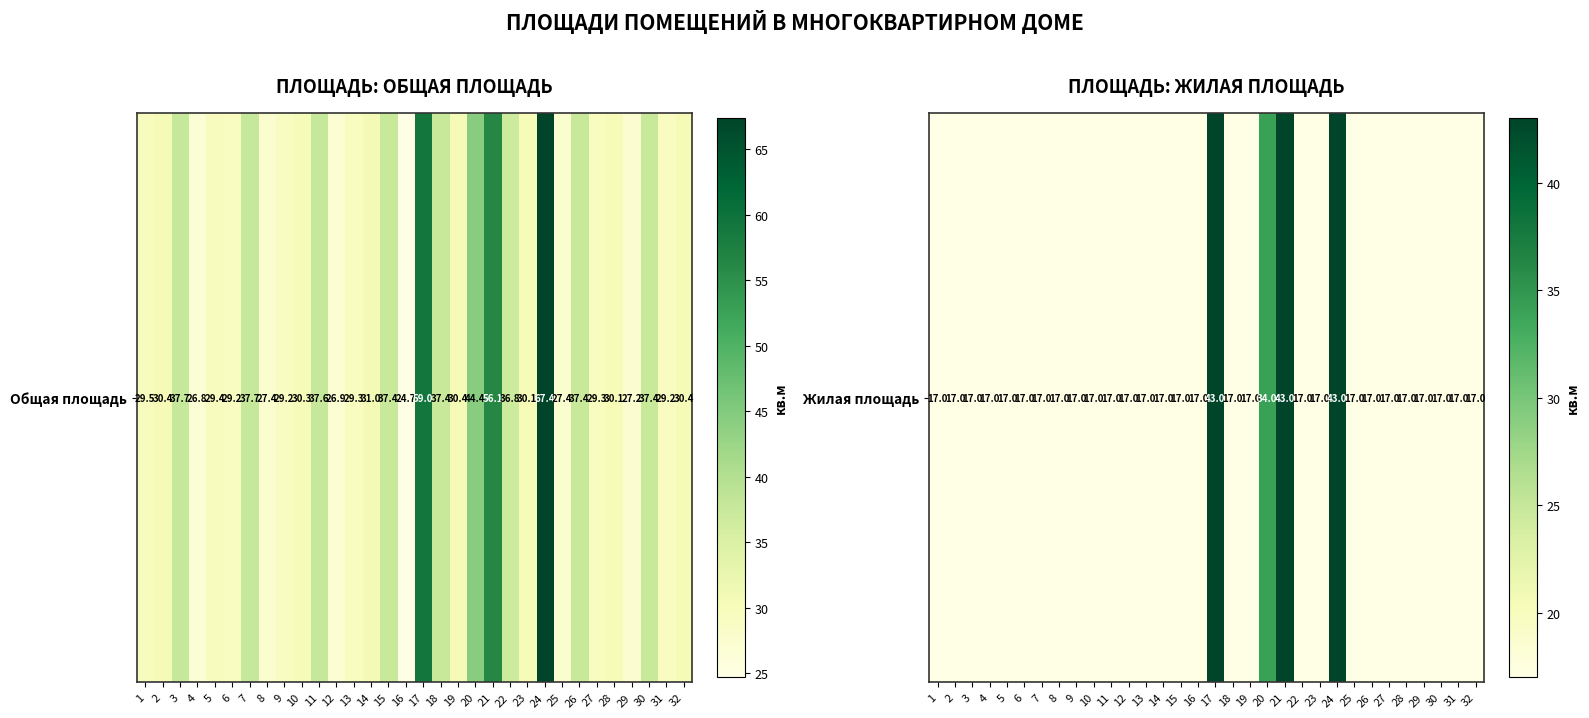

List the labels in order of value, smallest first.

1, 2, 3, 4, 5, 6, 7, 8, 9, 10, 11, 12, 13, 14, 15, 16, 18, 19, 22, 23, 25, 26, 27, 28, 29, 30, 31, 32, 20, 17, 21, 24